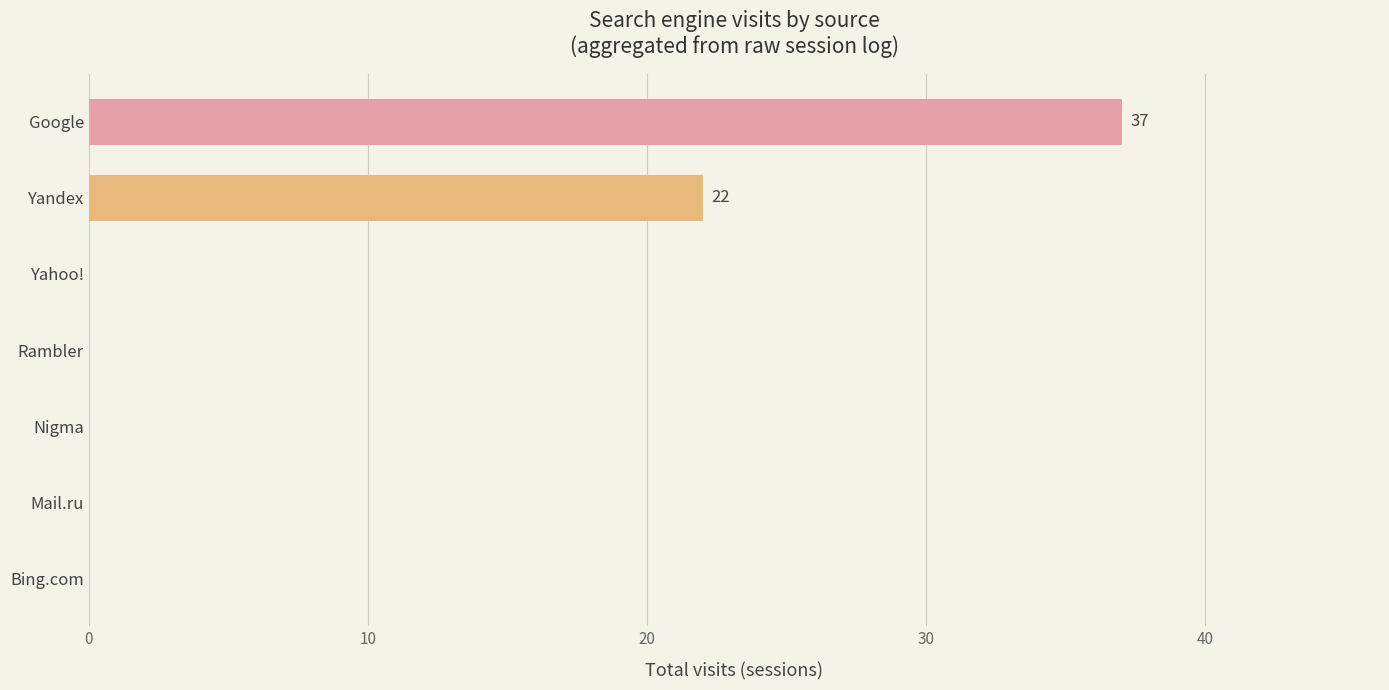

Which series has the largest total across all categories?

Google